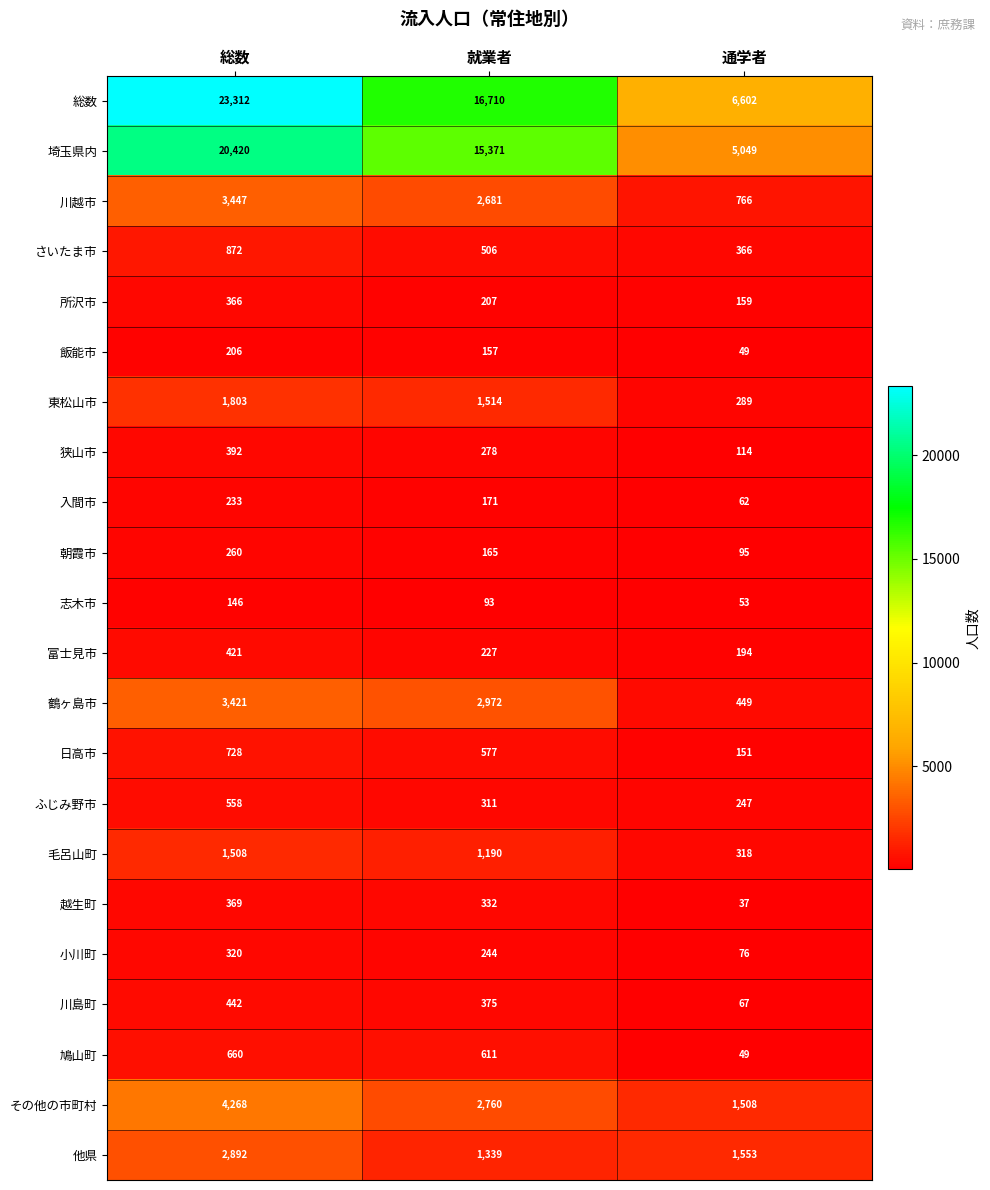

True or false: 入間市 has a value of 115 at 総数.

False